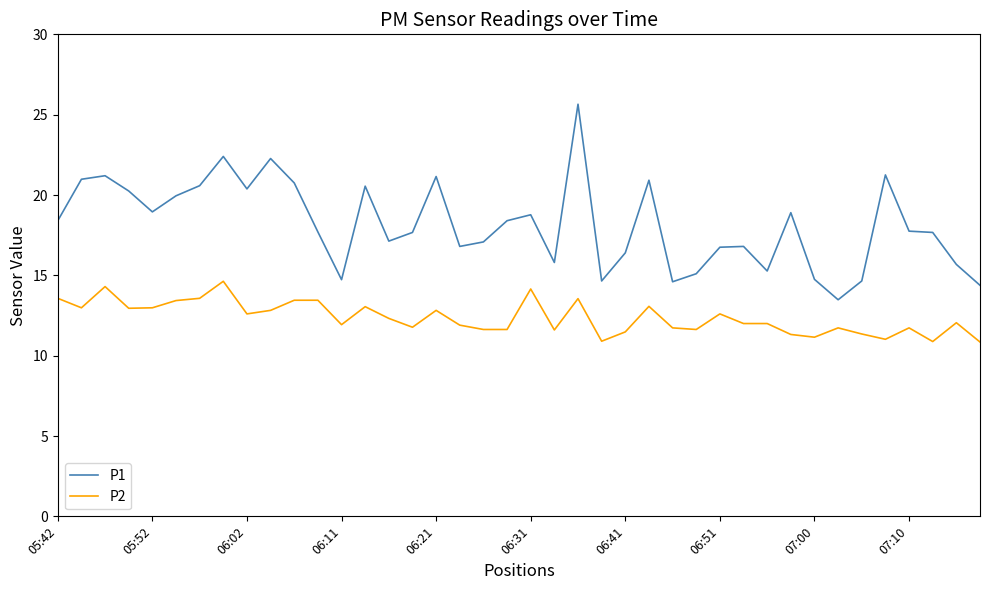

Which series has the largest total across all categories?

P1